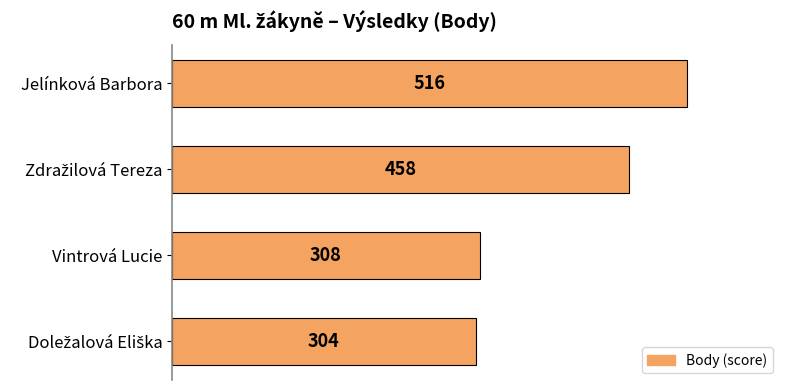

How many bars are there in total?

4